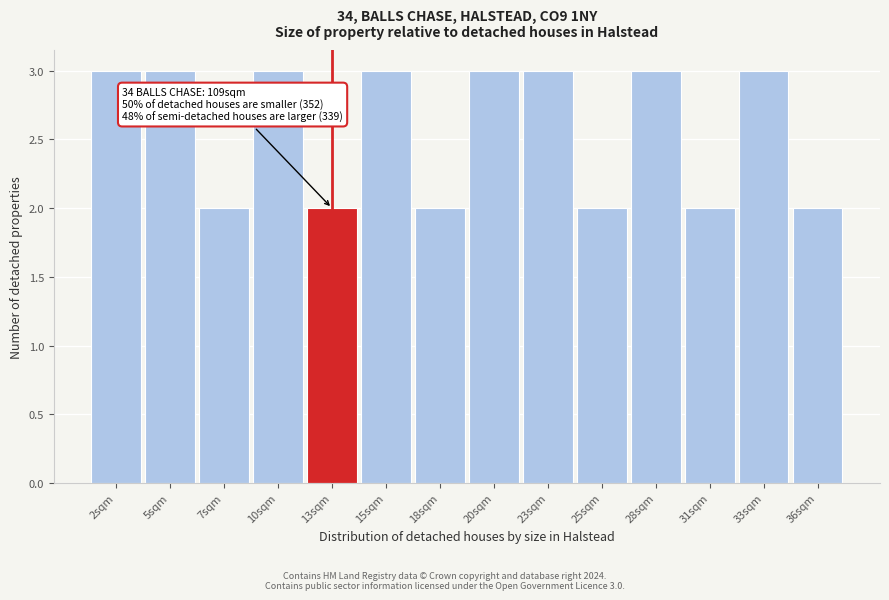

Reading left to right, transcribe all the data shown in this chart.

2sqm=3	5sqm=3	7sqm=2	10sqm=3	13sqm=2	15sqm=3	18sqm=2	20sqm=3	23sqm=3	25sqm=2	28sqm=3	31sqm=2	33sqm=3	36sqm=2